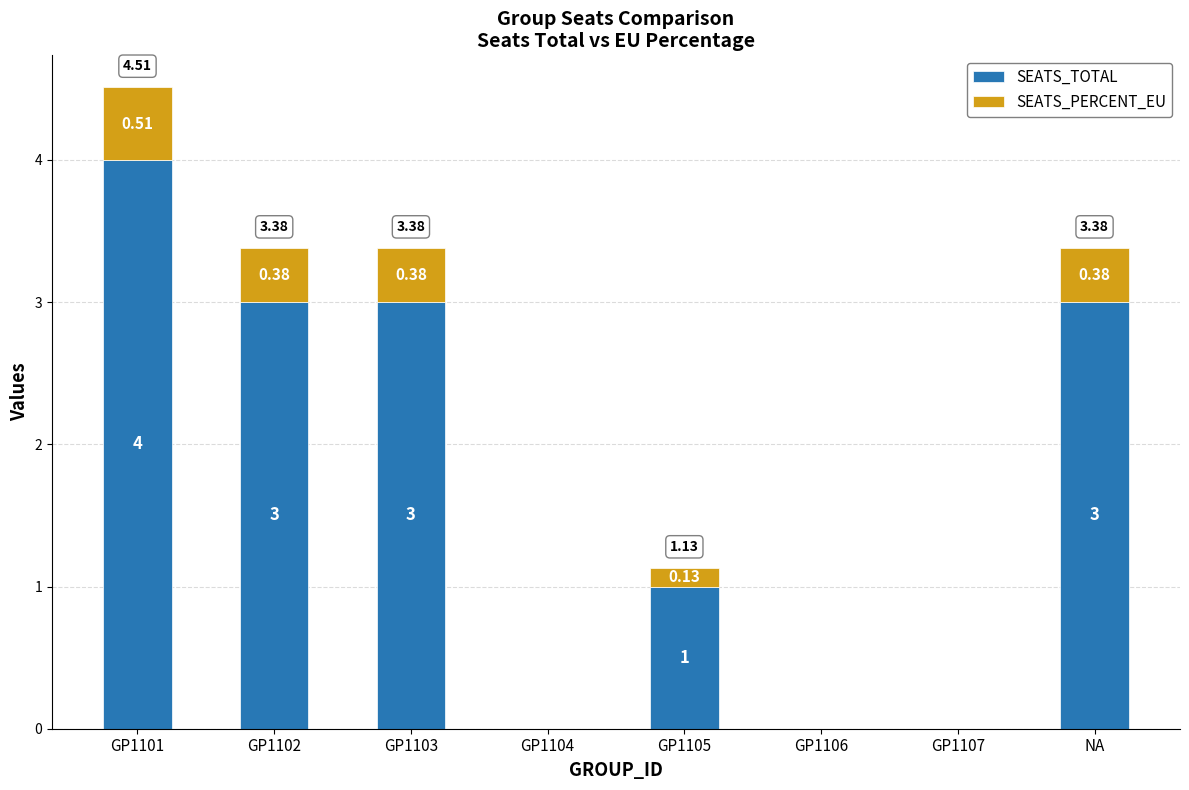

What is the sum of the SEATS_TOTAL values at GP1106 and GP1102?

3.0